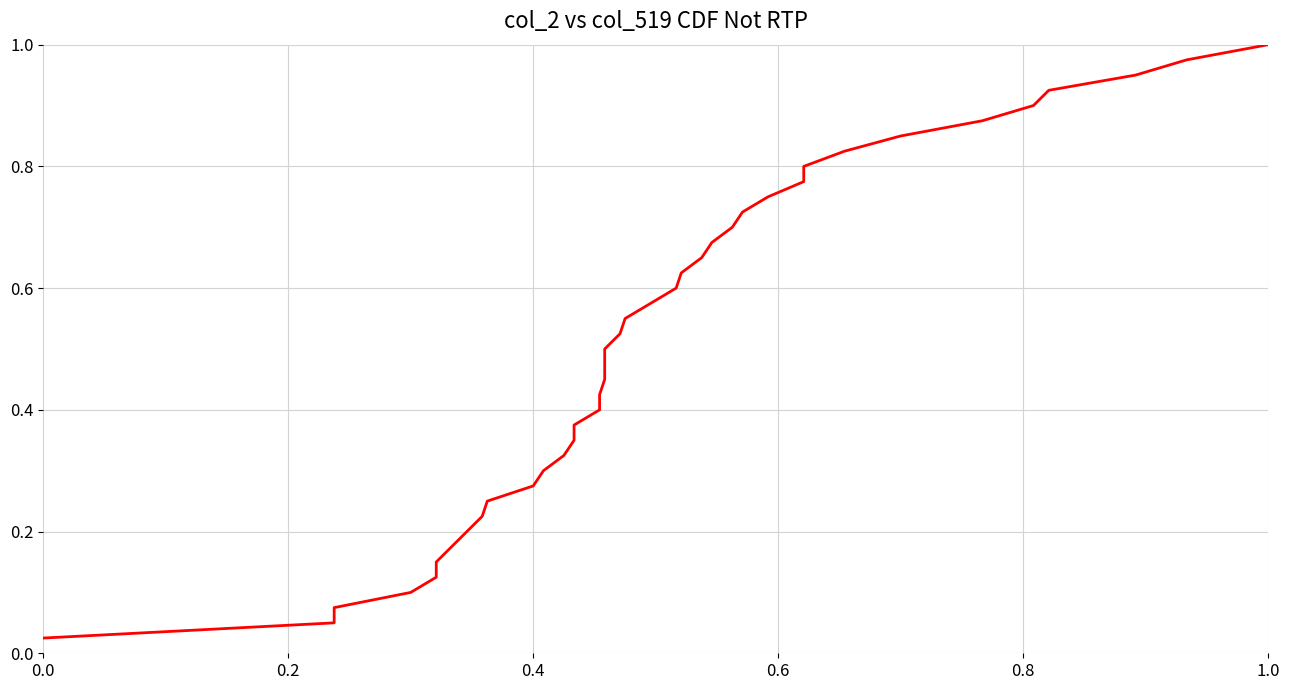

True or false: the data shows 0.4 at 35.

False